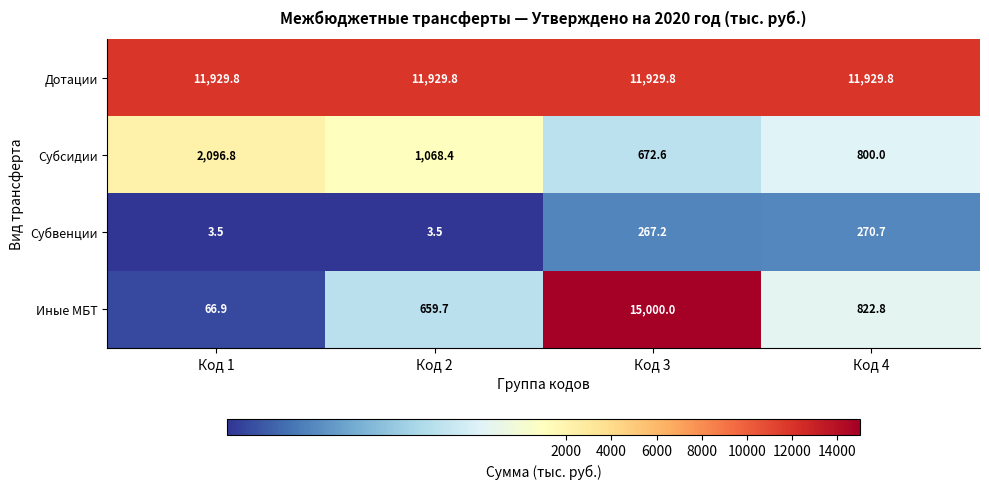

The value of Дотации at Код 3 is 4031.1. True or false?

False